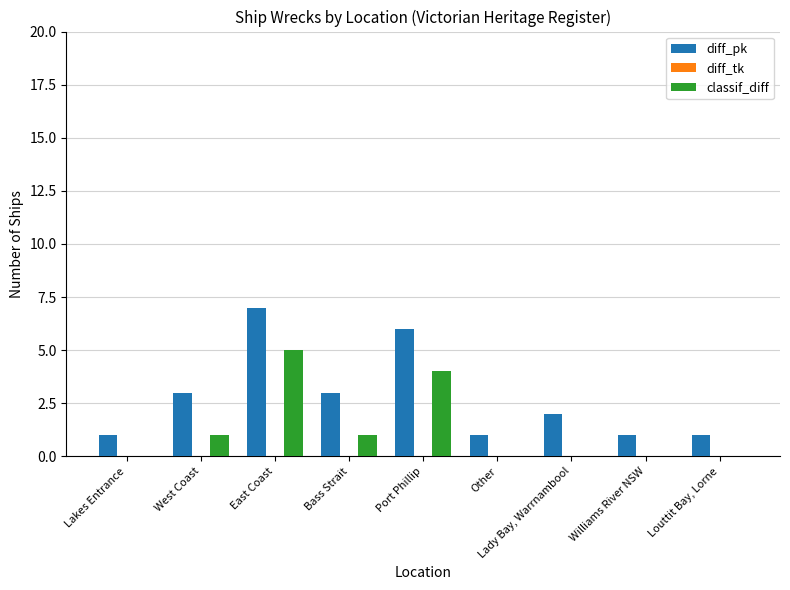

Read the diff_pk value at East Coast.

7